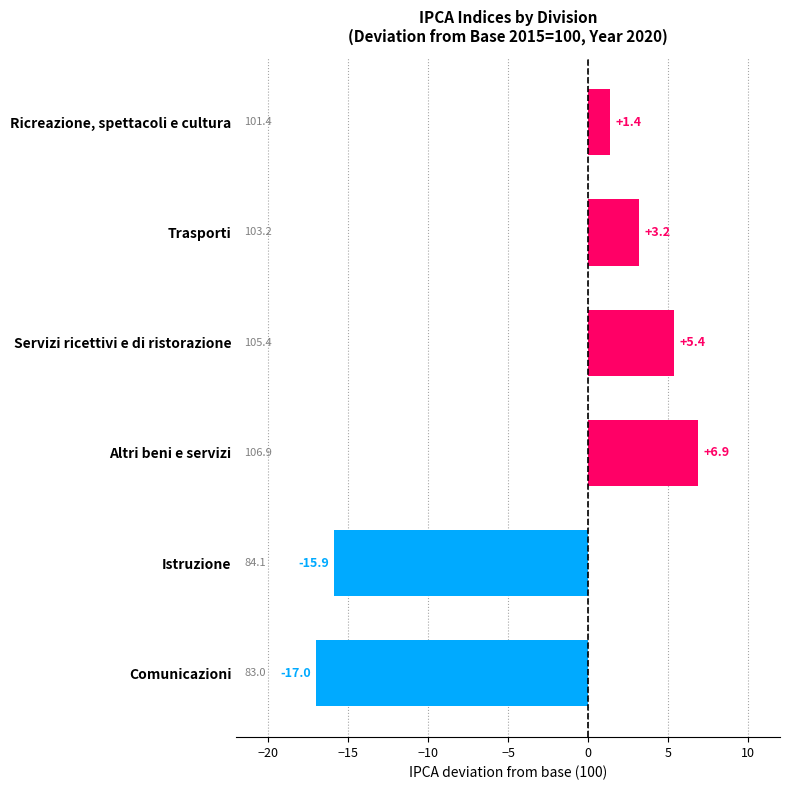

At which label is the value closest to -5?

Ricreazione, spettacoli e cultura